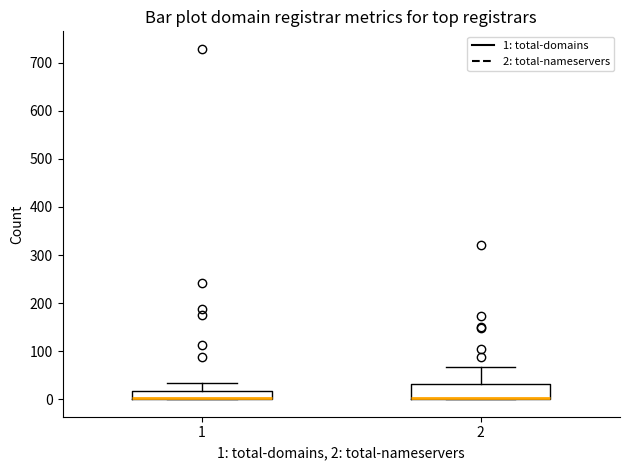

Reading left to right, read every box against the y-axis: the position of its median line, the range the box covers, and the ends of its whiskers. The values are not printed on the chart, so give them approximately, as read against the axis.

1: median 0 (drawn on the box's lower edge), box 0 to 20, whiskers 0 to 30
2: median 0 (drawn on the box's lower edge), box 0 to 30, whiskers 0 to 70